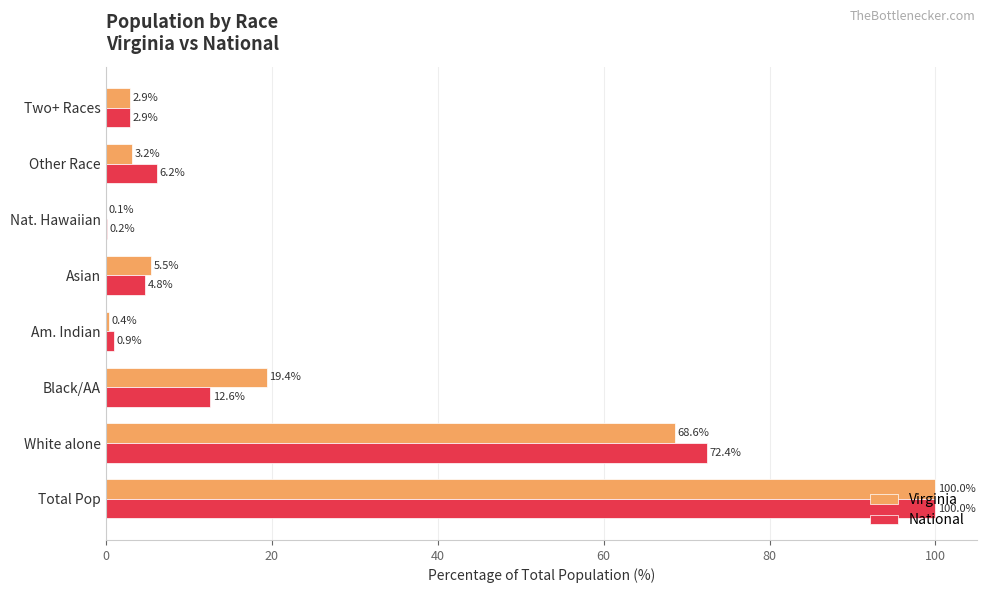

How many values in the National series exceed 6?

4